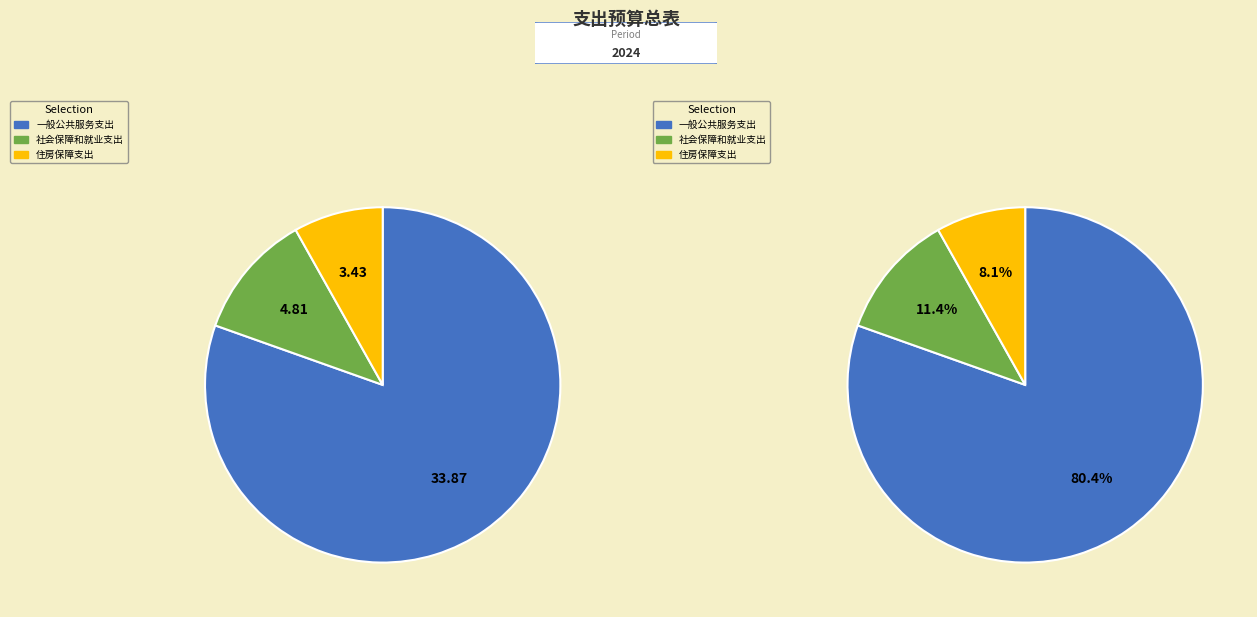

How many segments does this pie chart have?

3